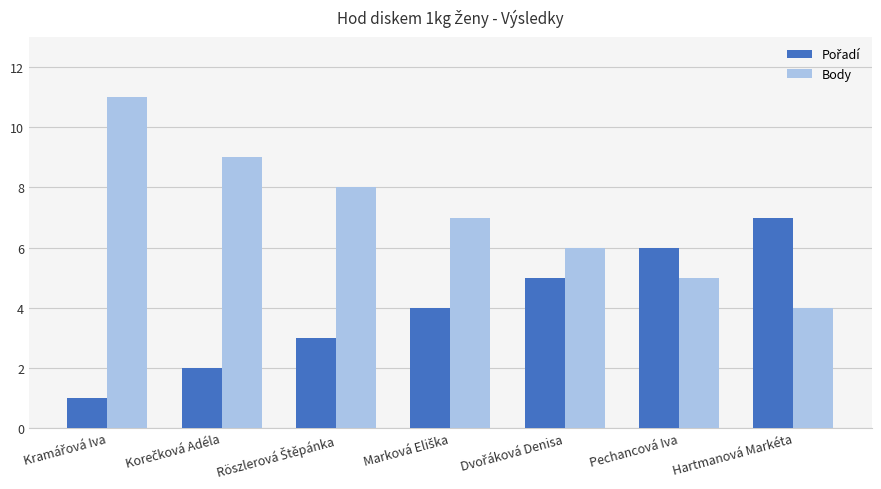

What is the approximate value of Body at Pechancová Iva?

5